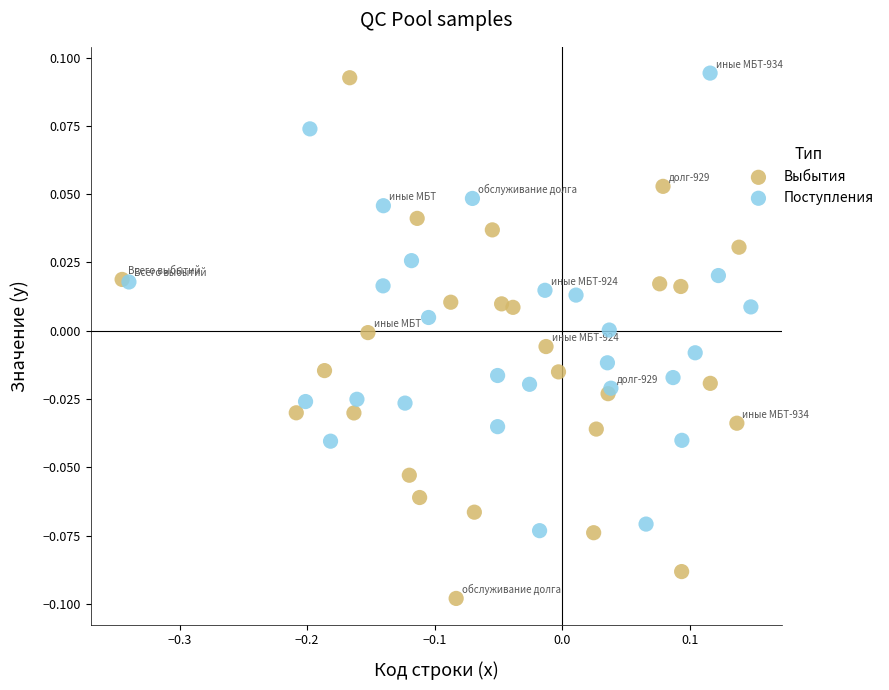

Which series has the widest spread of Y values?

Выбытия